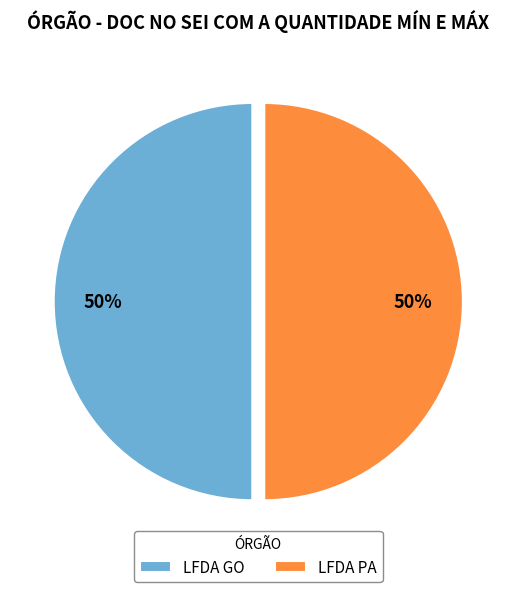

Is it true that LFDA GO is 50% of the pie?

True